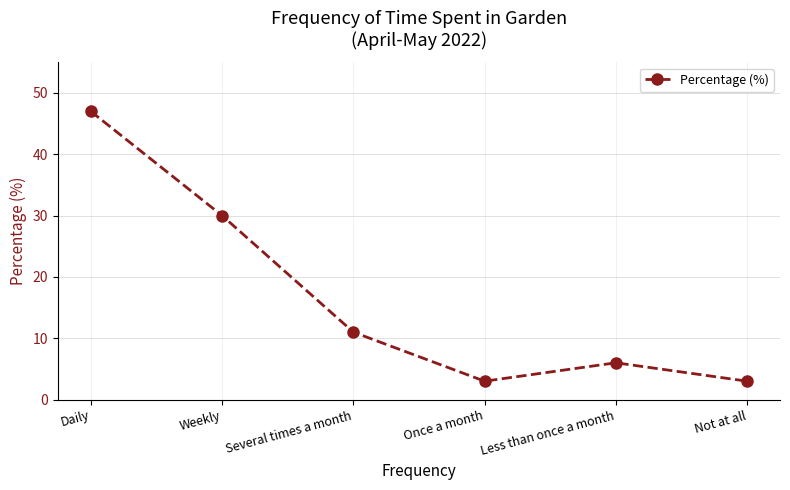

How many data points does each series have?

6